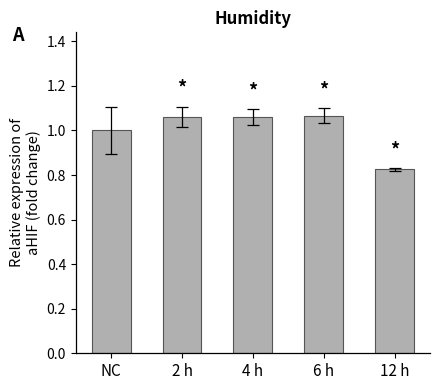

What is the ratio of the value at NC to the value at 6 h?

0.9